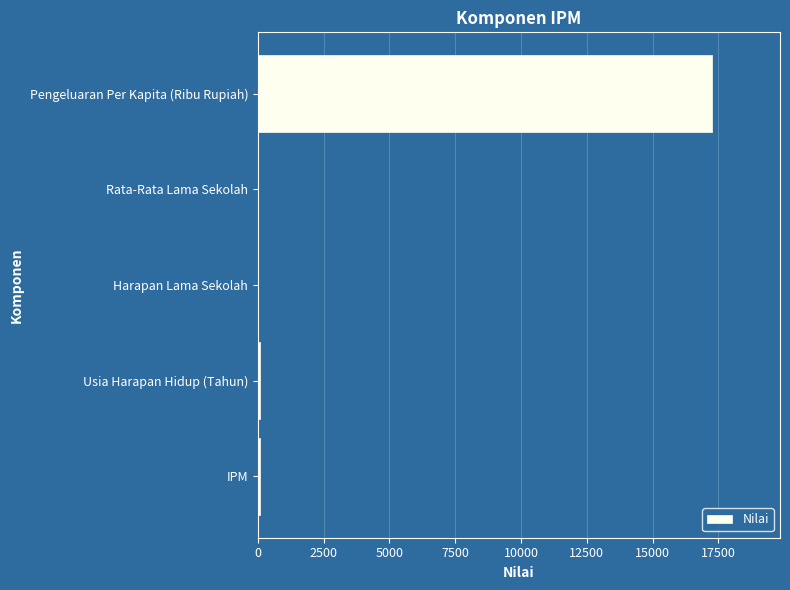

What is the sum of all values?

17434.7